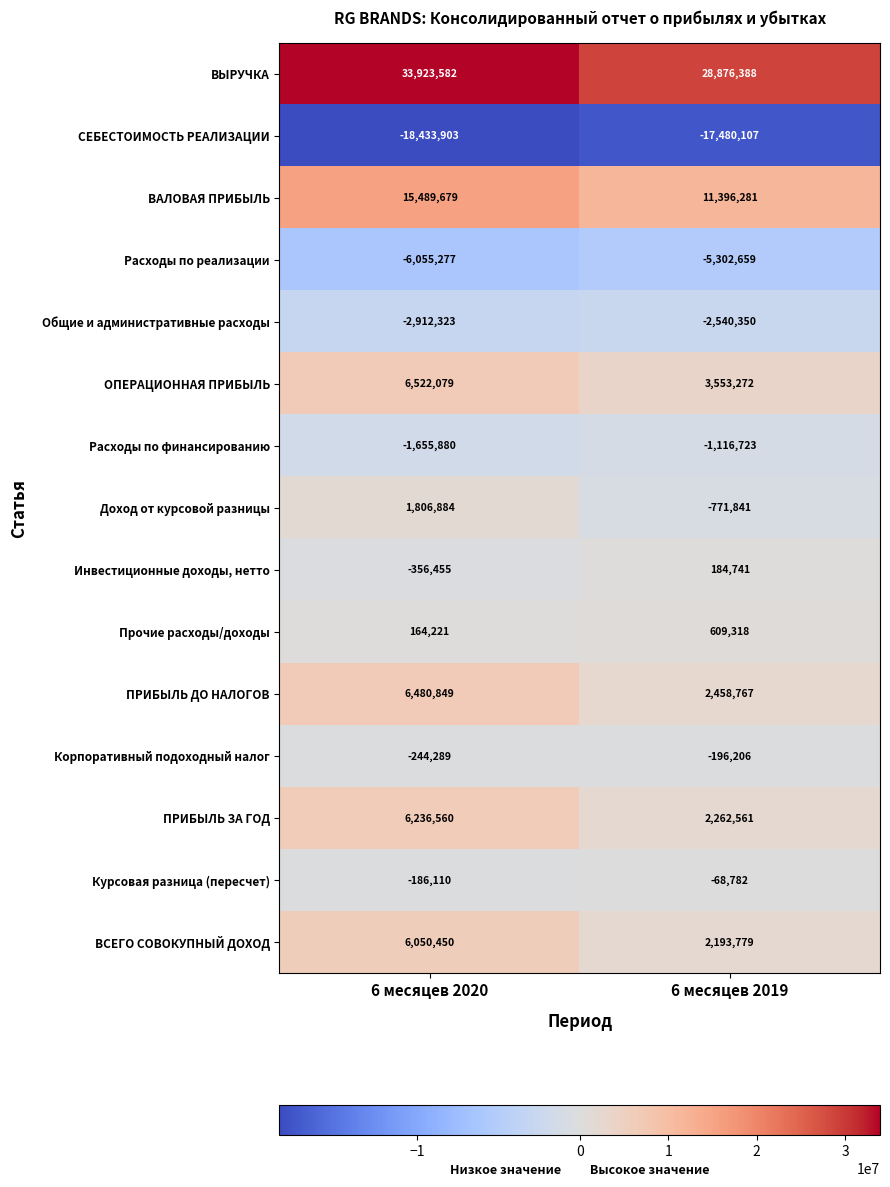

Reading left to right, list all the values displayed in this chart.

ВЫРУЧКА: 33923582	28876388
СЕБЕСТОИМОСТЬ РЕАЛИЗАЦИИ: -18433903	-17480107
ВАЛОВАЯ ПРИБЫЛЬ: 15489679	11396281
Расходы по реализации: -6055277	-5302659
Общие и административные расходы: -2912323	-2540350
ОПЕРАЦИОННАЯ ПРИБЫЛЬ: 6522079	3553272
Расходы по финансированию: -1655880	-1116723
Доход от курсовой разницы: 1806884	-771841
Инвестиционные доходы, нетто: -356455	184741
Прочие расходы/доходы: 164221	609318
ПРИБЫЛЬ ДО НАЛОГОВ: 6480849	2458767
Корпоративный подоходный налог: -244289	-196206
ПРИБЫЛЬ ЗА ГОД: 6236560	2262561
Курсовая разница (пересчет): -186110	-68782
ВСЕГО СОВОКУПНЫЙ ДОХОД: 6050450	2193779